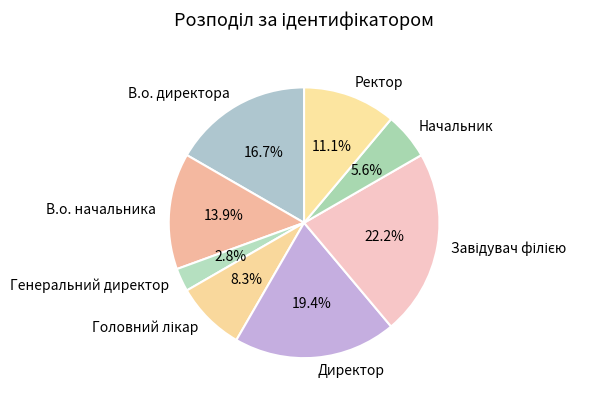

Is there a majority slice in this chart?

No